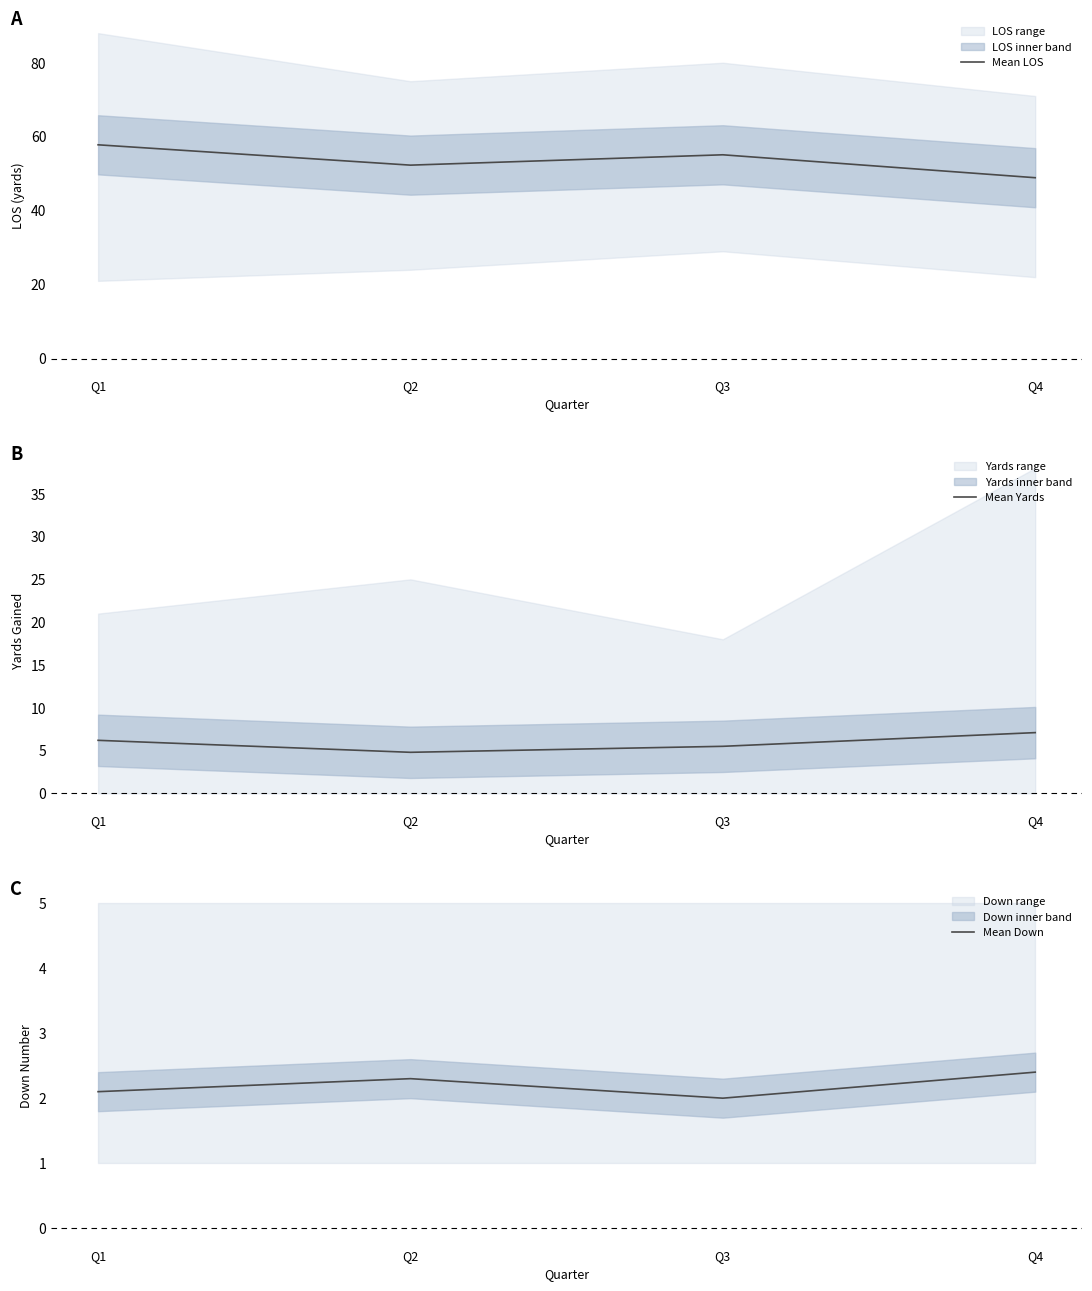

List the labels in order of Mean LOS value, largest first.

Q1, Q3, Q2, Q4